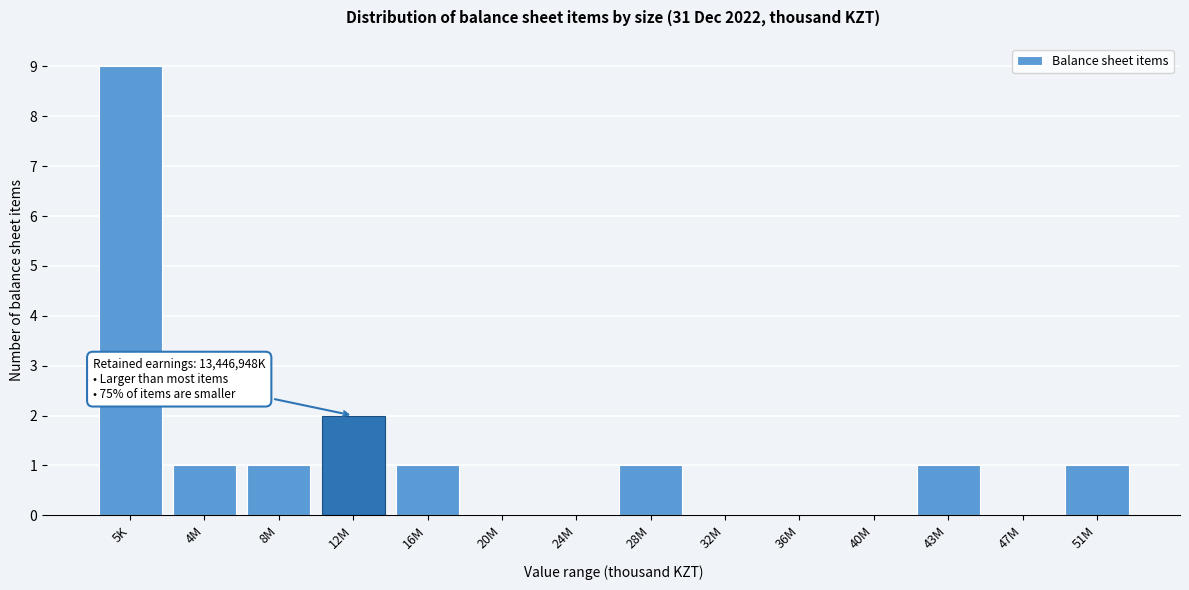

Reading left to right, extract all data points from this chart.

5K=9	4M=1	8M=1	12M=2	16M=1	20M=0	24M=0	28M=1	32M=0	36M=0	40M=0	43M=1	47M=0	51M=1